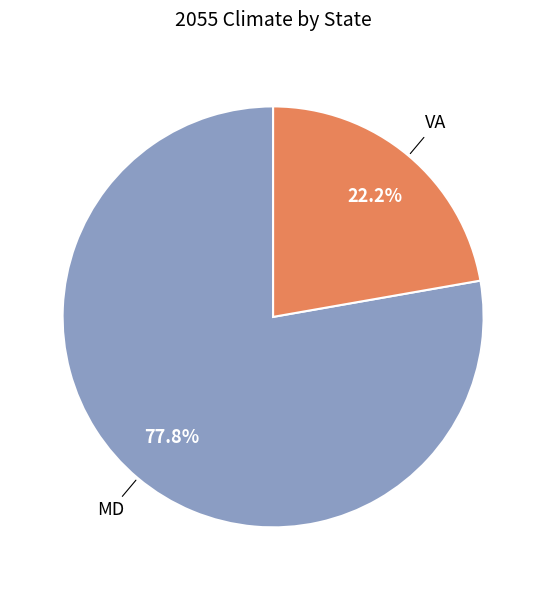

To the nearest percent, what is the combined percentage of MD and VA?

100%